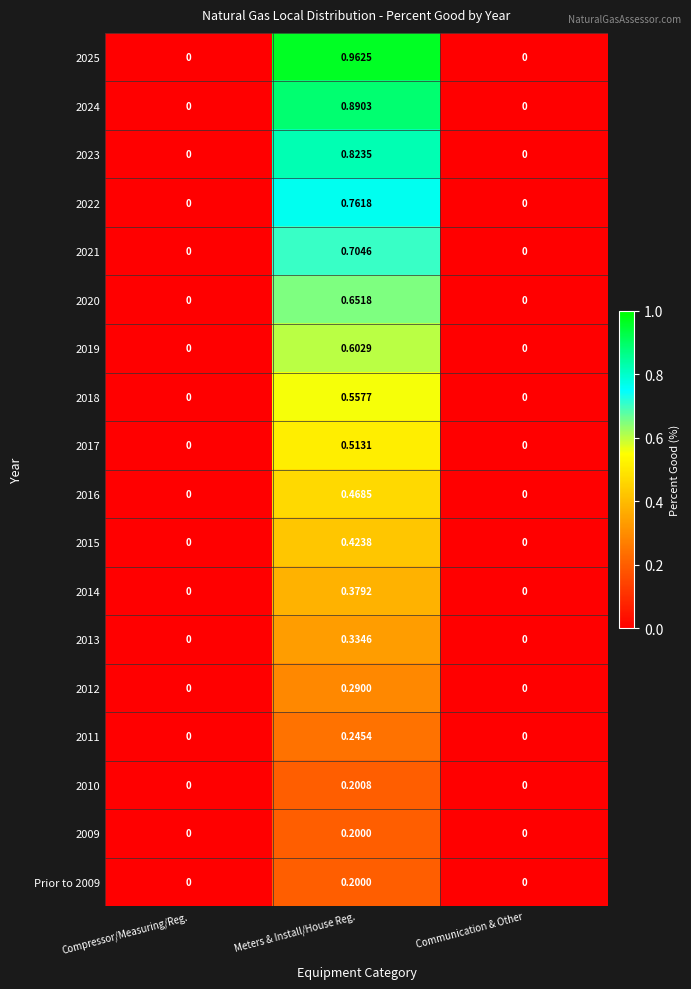

Is the value of 2019 at Compressor/Measuring/Reg. greater than the value of 2025 at Meters & Install/House Reg.?

No